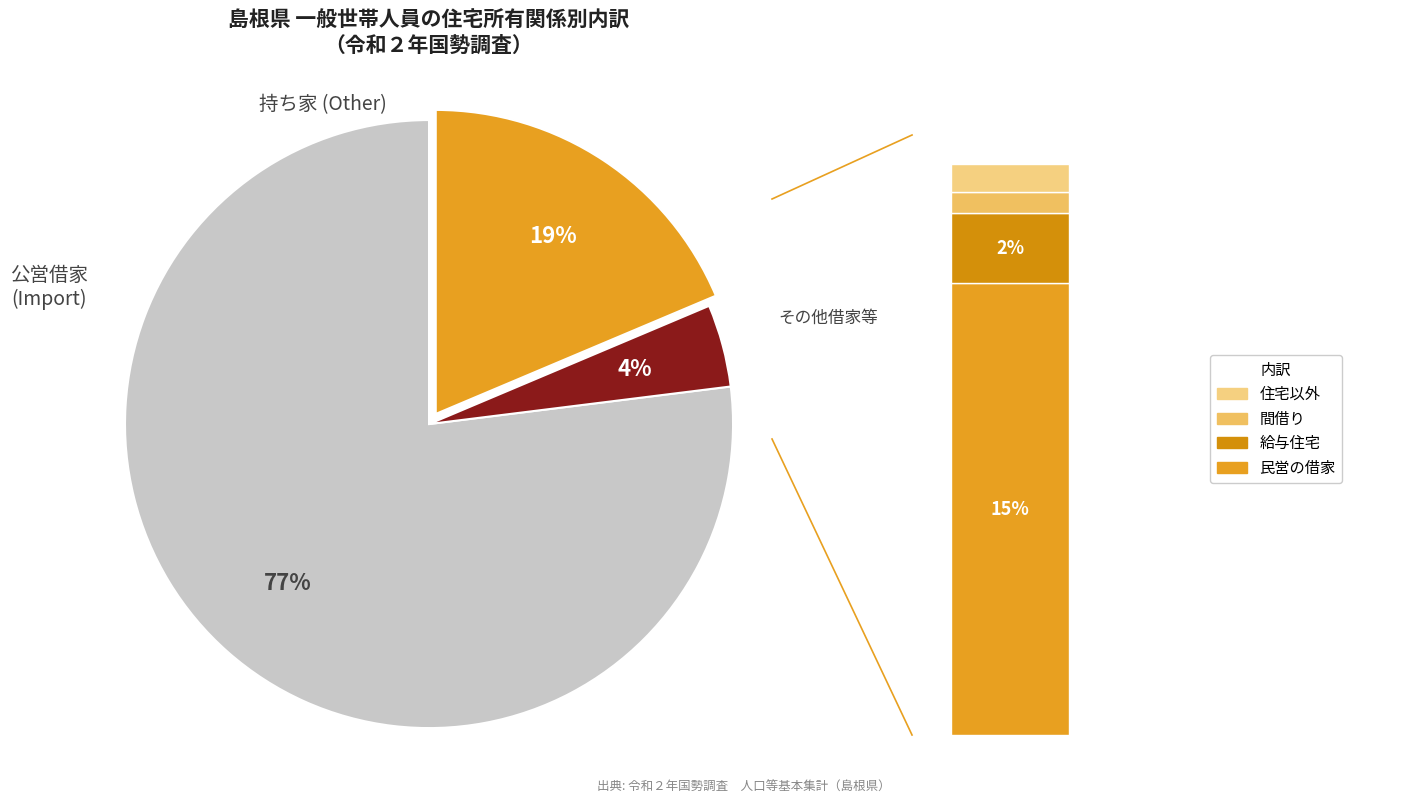

Is it true that 民営の借家 is 9% of the pie?

False